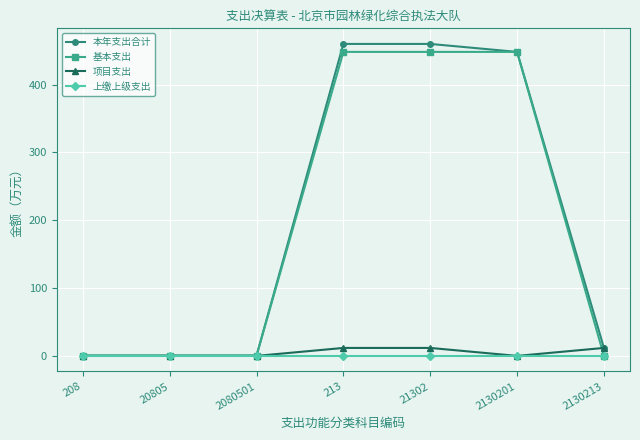

What is the spread (max minus min) of values at 2080501?

0.4